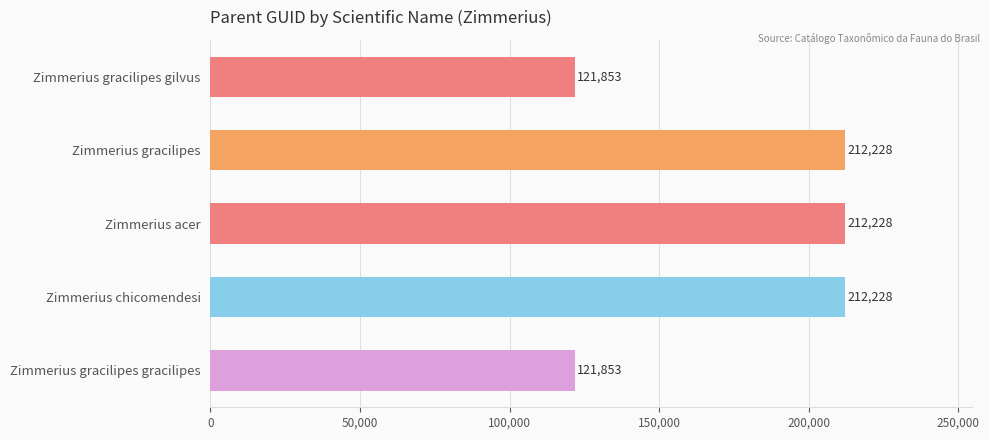

How many values are below 212228?

2